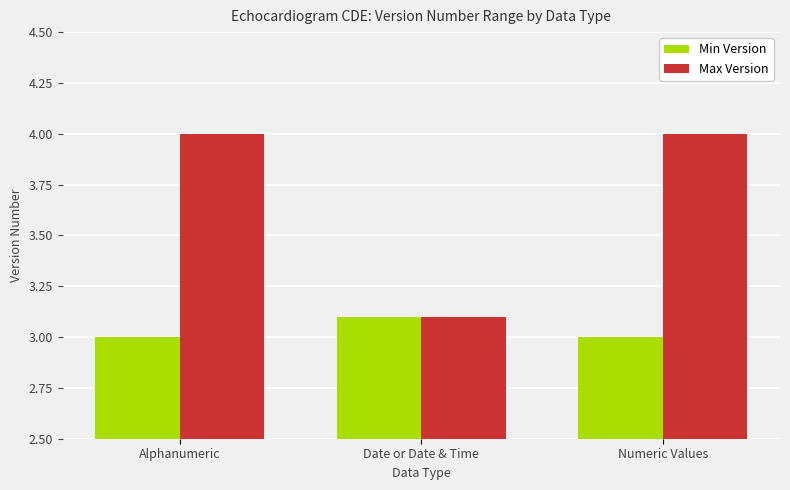

What is the difference between the highest and lowest values at Alphanumeric?

1.0